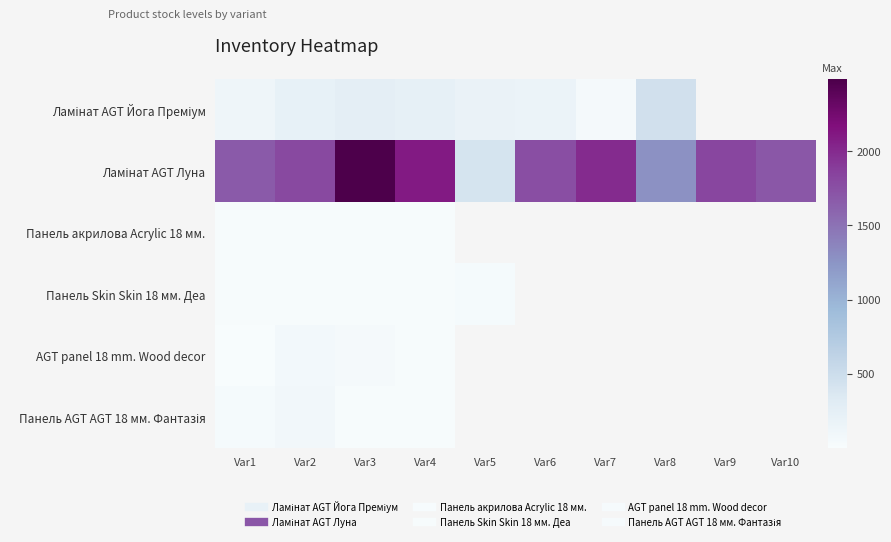

What is the difference between the maximum and minimum values in the Ламінат AGT Луна series?

2066.0